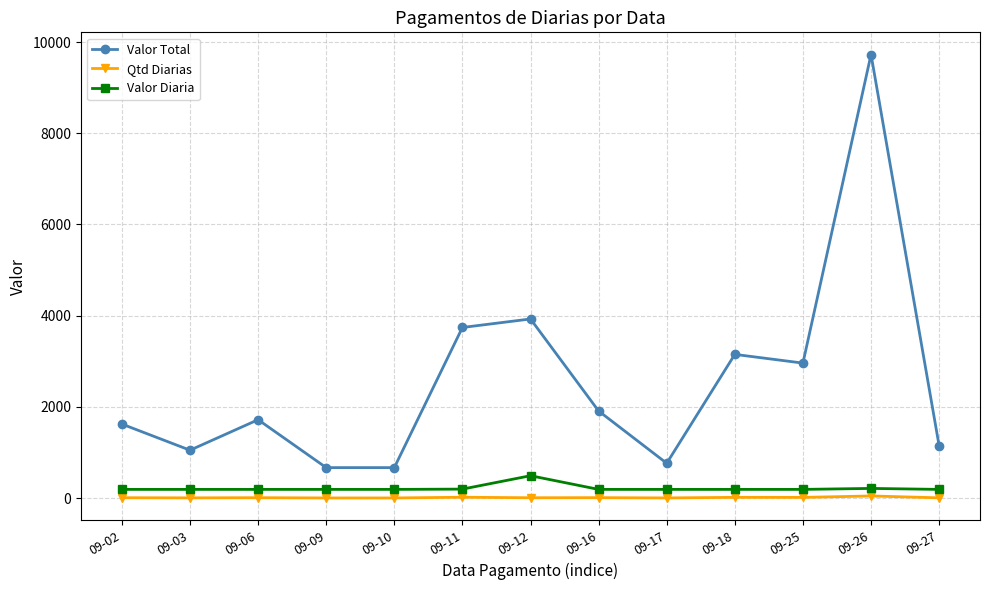

True or false: Valor Diaria and Qtd Diarias intersect in this chart.

False